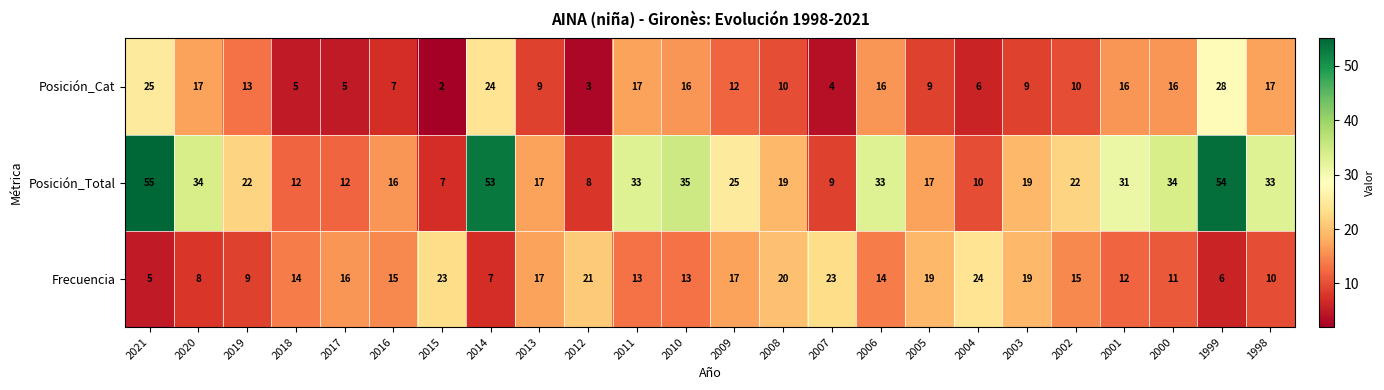

What is the sum of all Posición_Cat values?

296